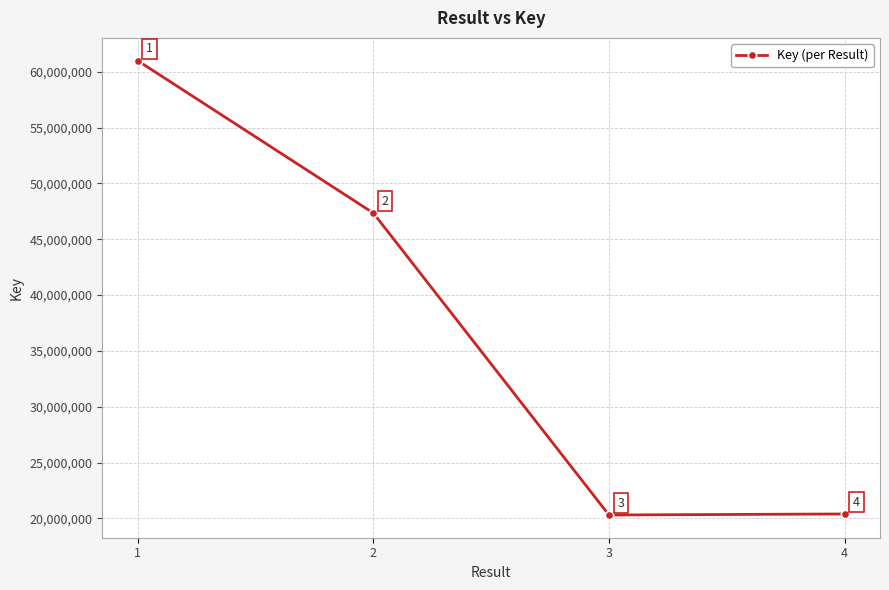

Where is the data nearest to the value 40653166?

2